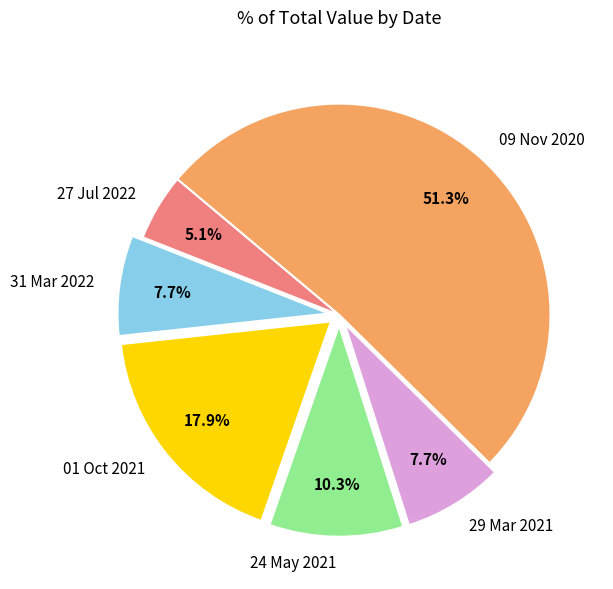

What is the largest slice in the pie chart?

09 Nov 2020